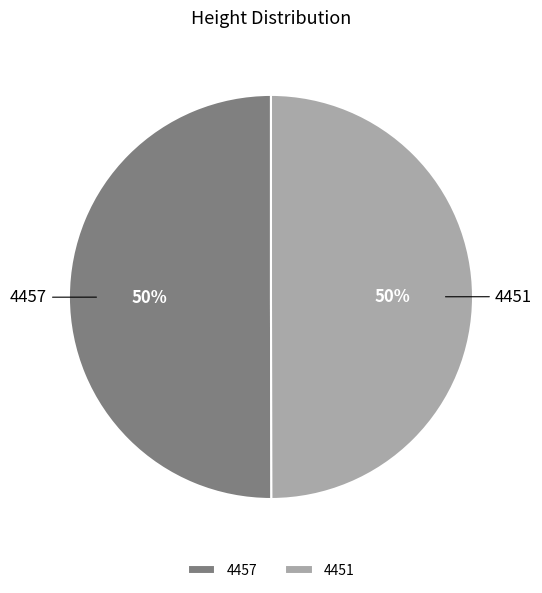

True or false: 4451 accounts for 59% of the total.

False